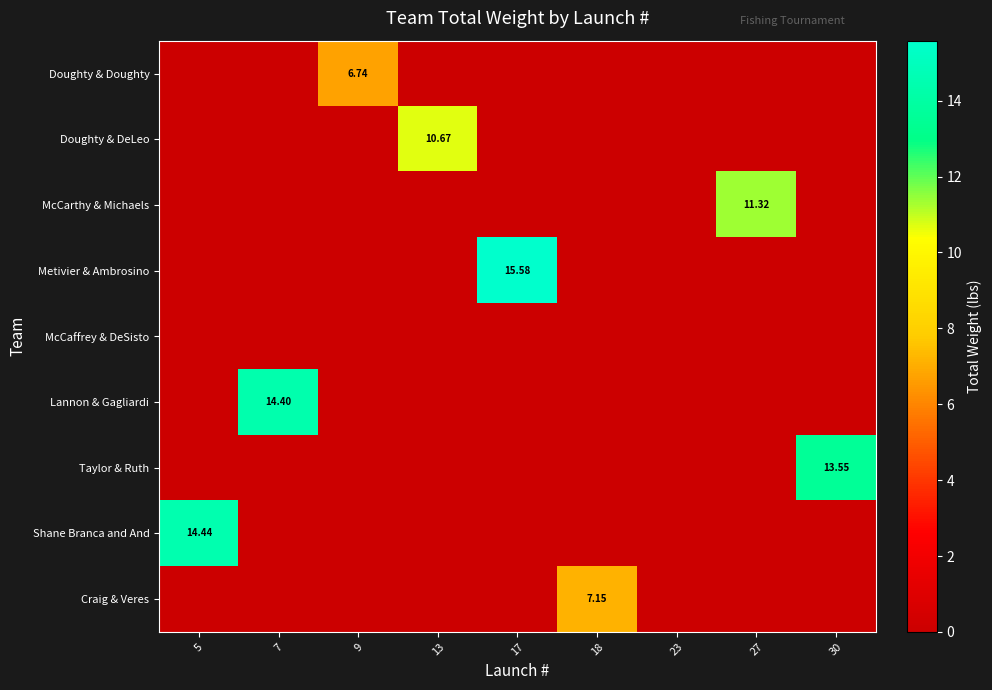

What is the greatest value displayed?

15.6